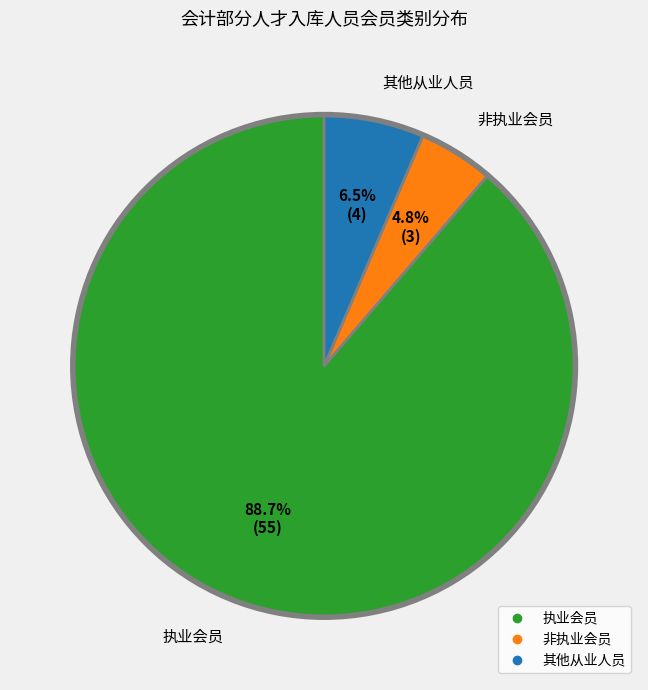

How many segments does this pie chart have?

3